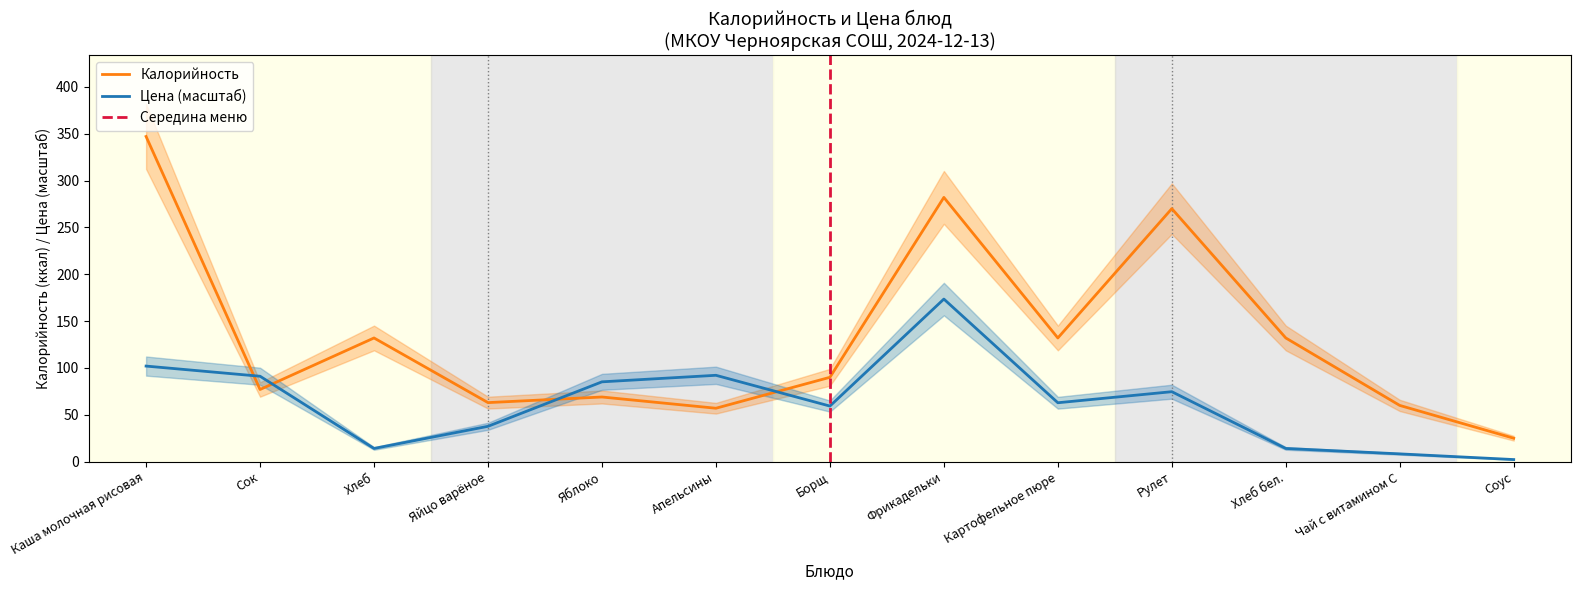

How many lines are shown in the chart?

2